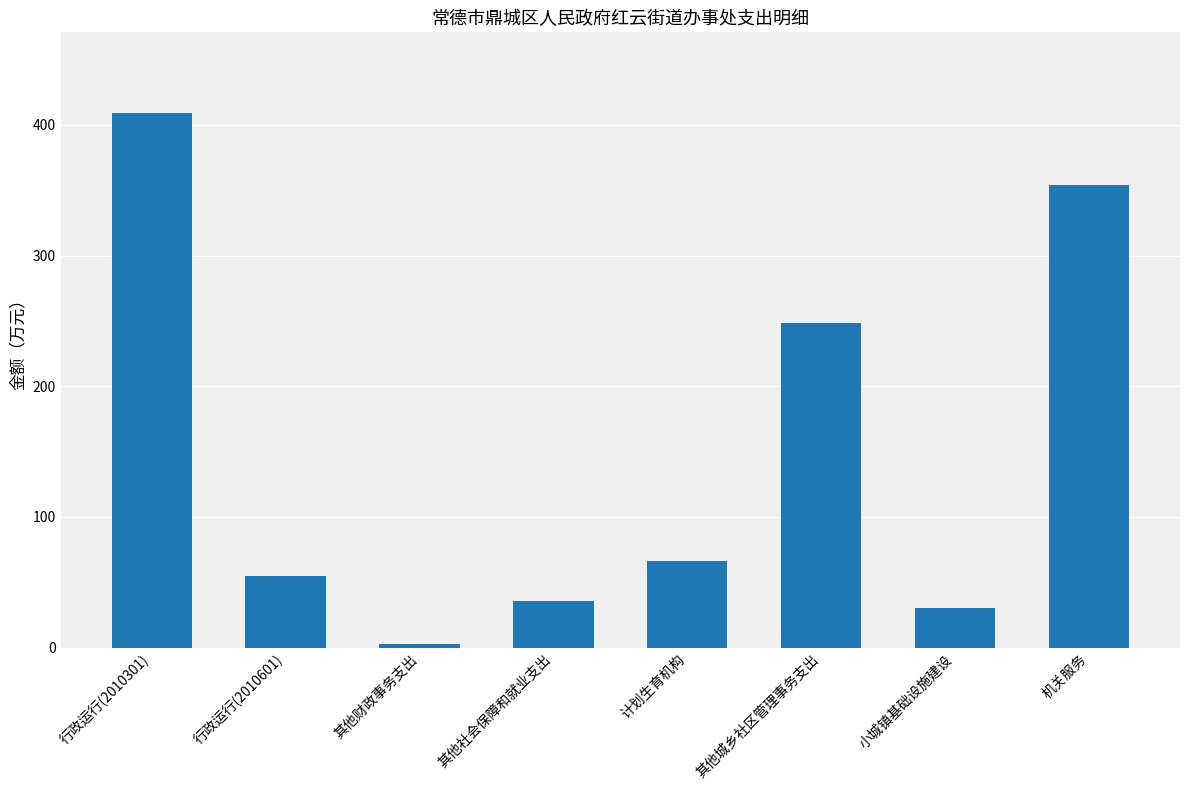

Which category has the lowest value across all series?

其他财政事务支出